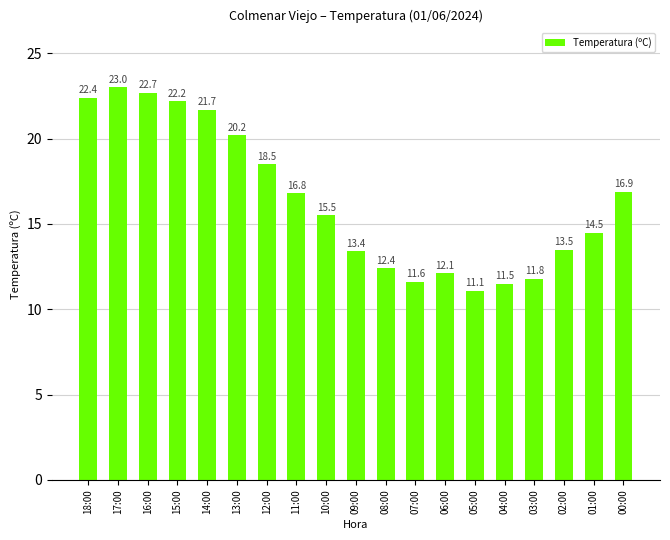

List the labels in order of value, smallest first.

05:00, 04:00, 07:00, 03:00, 06:00, 08:00, 09:00, 02:00, 01:00, 10:00, 11:00, 00:00, 12:00, 13:00, 14:00, 15:00, 18:00, 16:00, 17:00